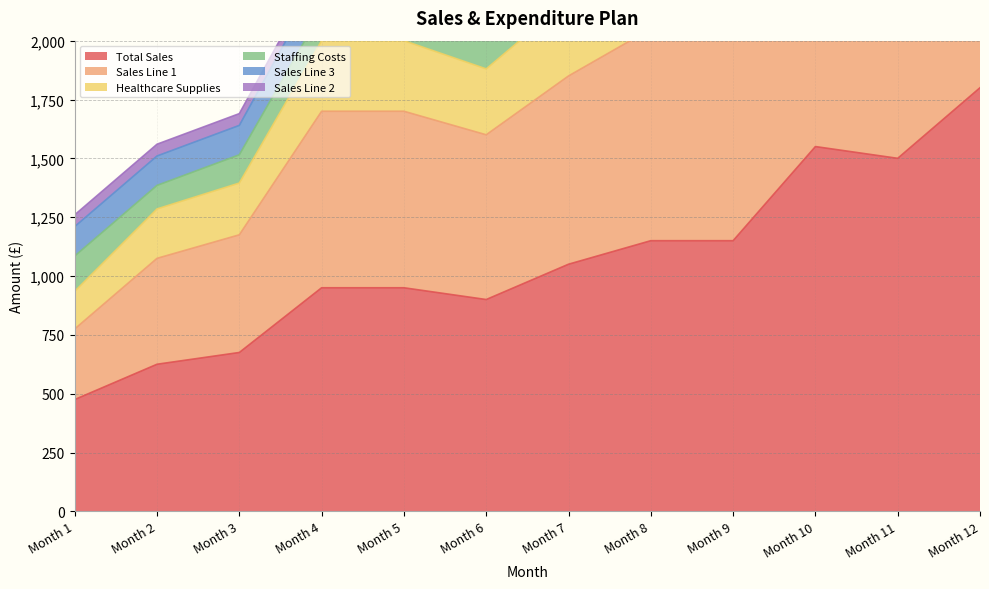

What is the minimum value shown in the chart?

475